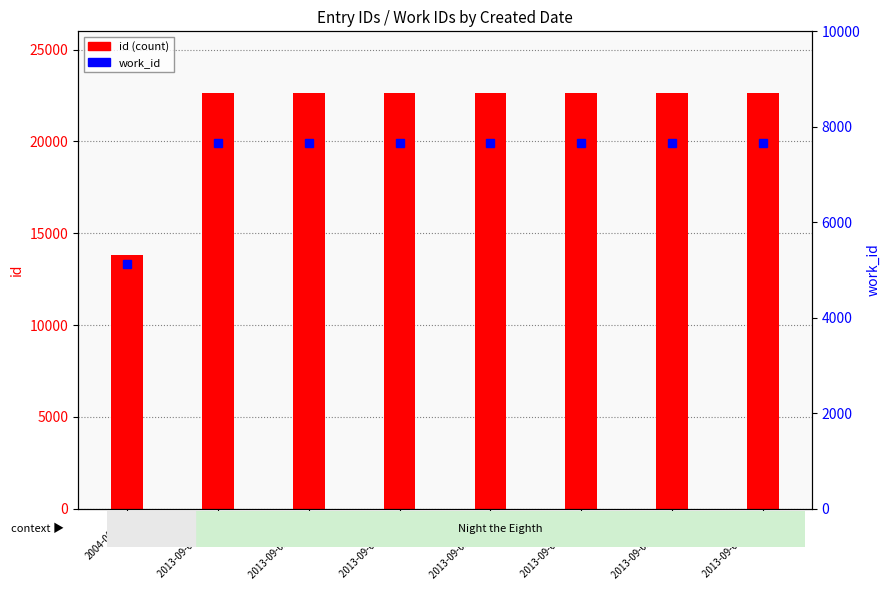

At which label does work_id reach its peak?

2013-09-02 03:29